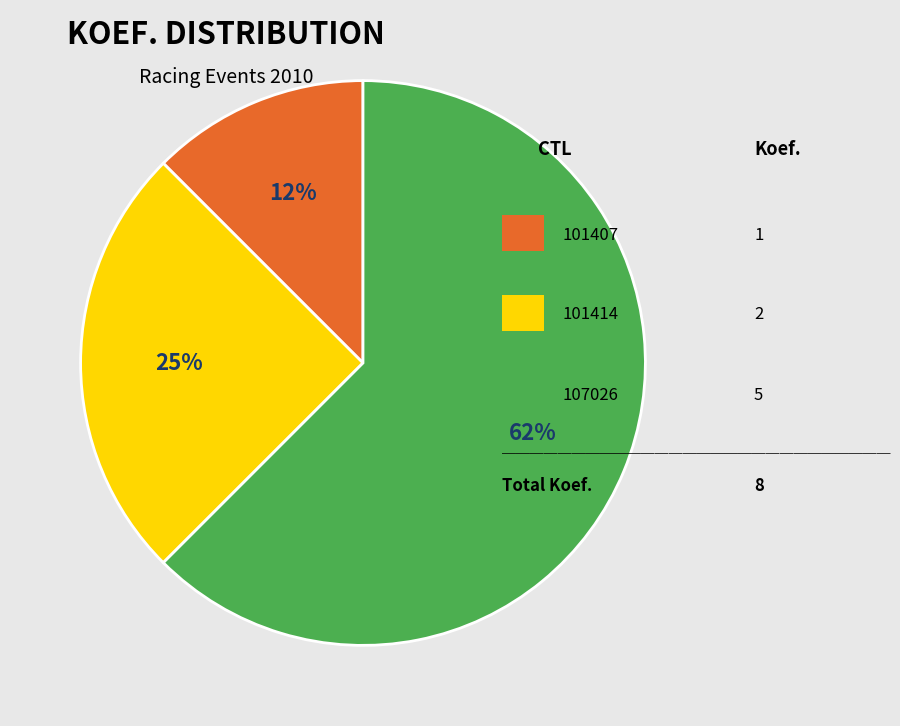

How many slices are in this pie chart?

3